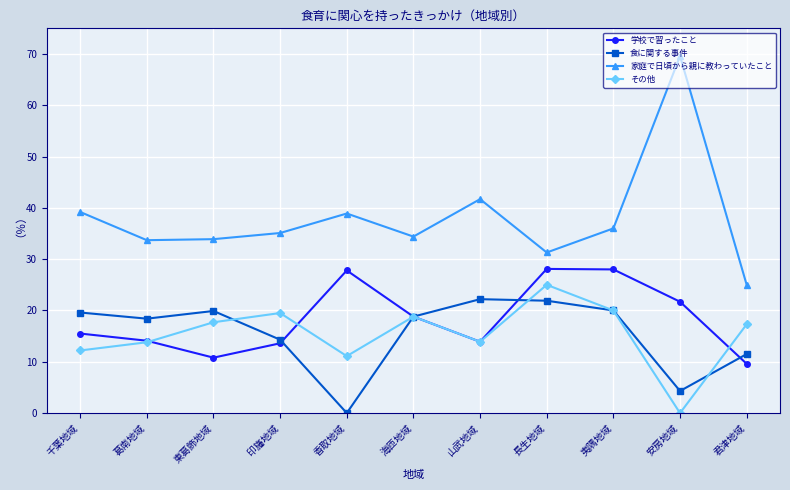

What is the maximum value shown in the chart?

69.6